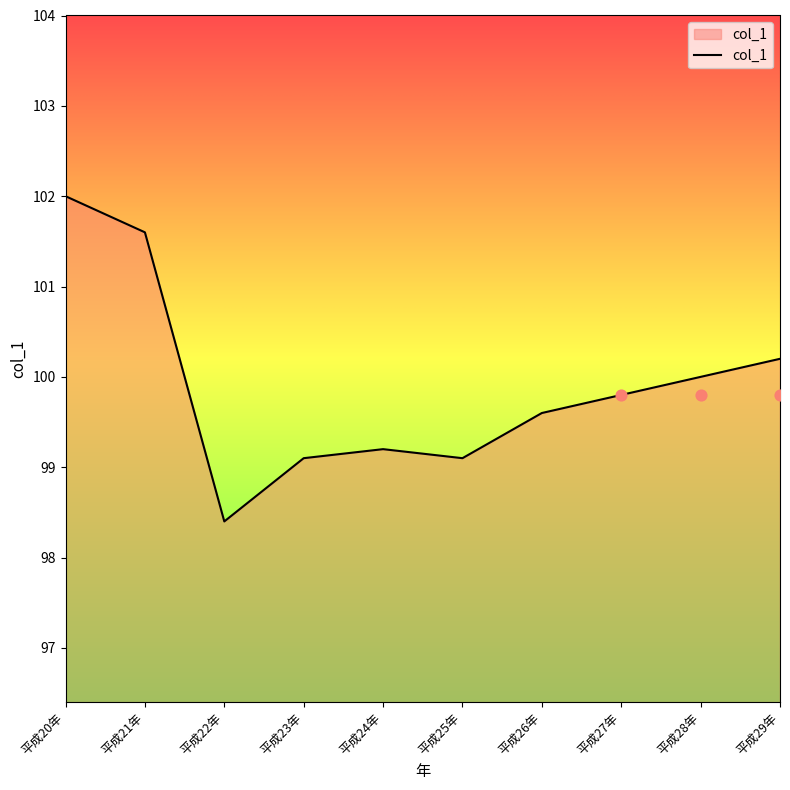

Which has a higher value, 平成23年 or 平成27年?

平成27年